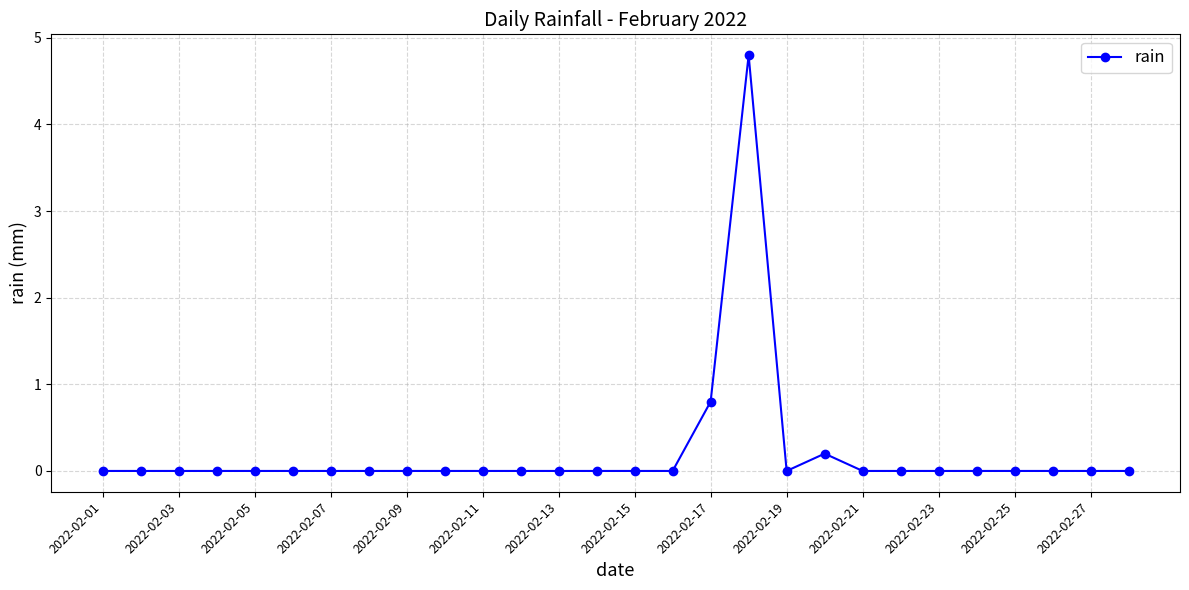

What is the value of the 17th point from the left?

0.8